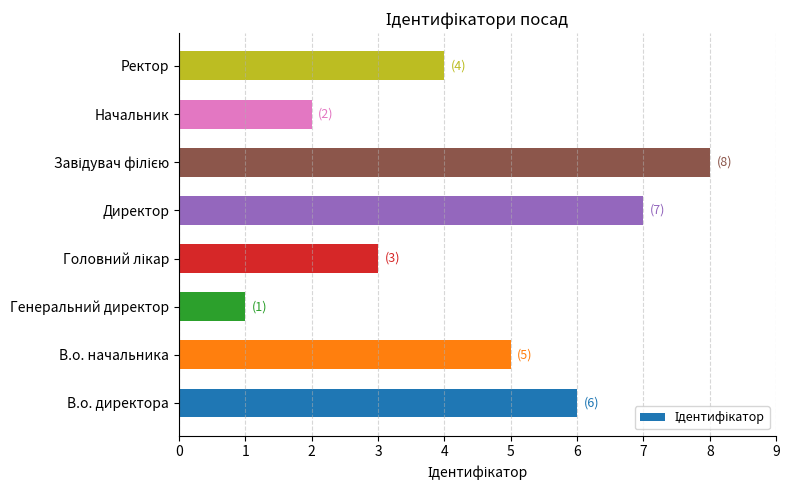

What is the greatest value displayed?

8